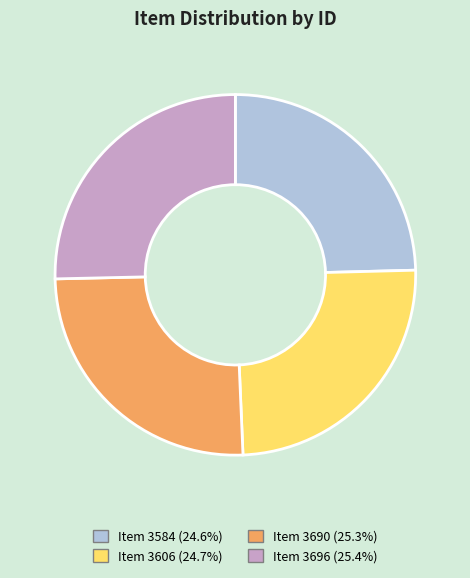

Combined, do Item 3606 and Item 3584 account for over 50%?

No